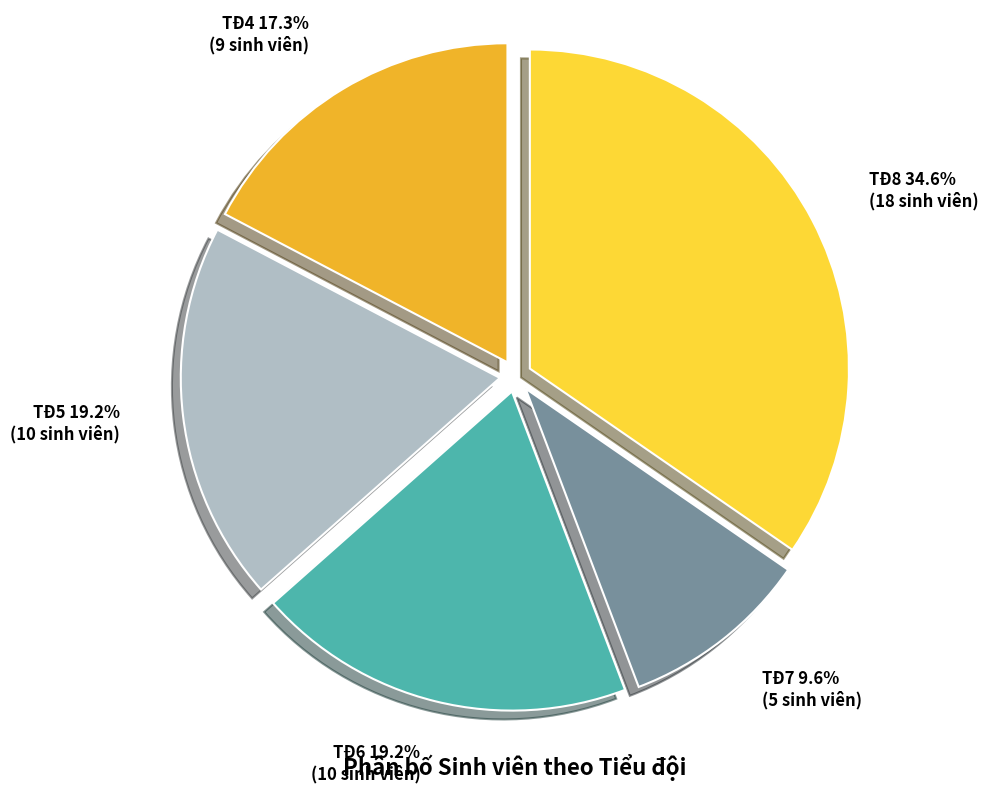

Which slice is the largest?

TĐ8